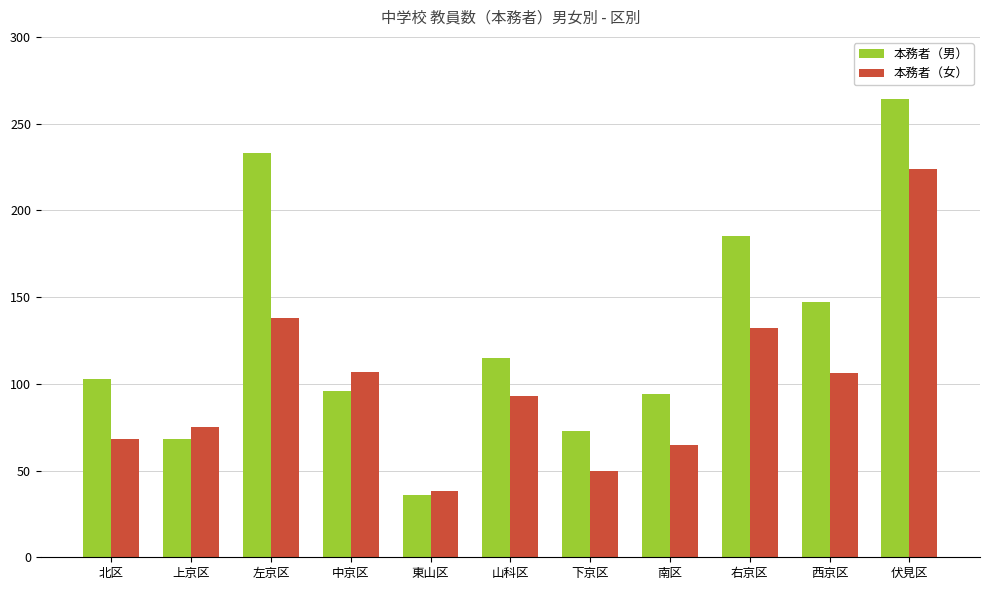

What is the total value across all series at 西京区?

253